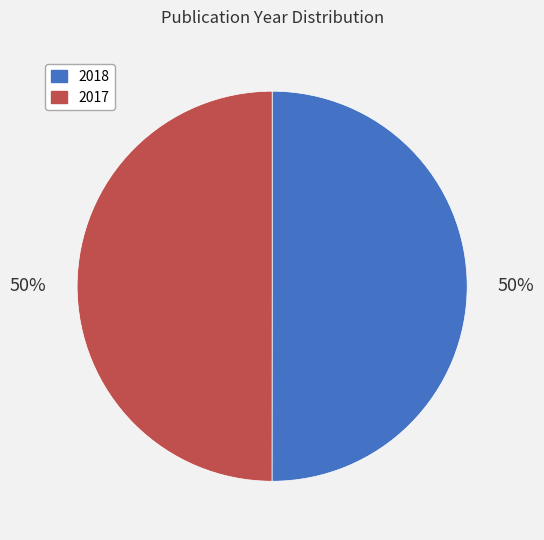

Count the number of slices in the pie.

2